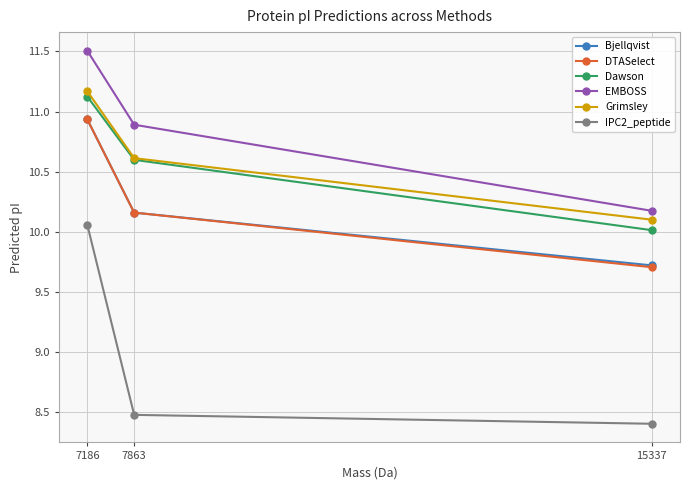

What is the difference between the highest and lowest values at 7186?

1.4